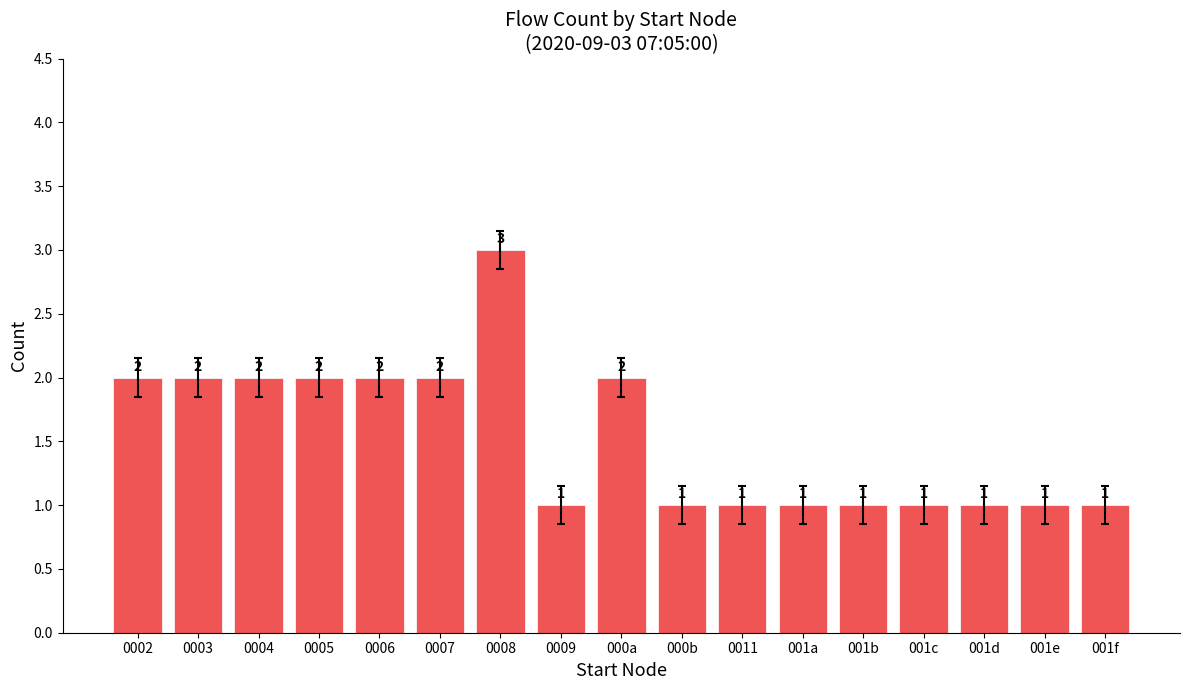

Reading left to right, list all the values displayed in this chart.

0002=2	0003=2	0004=2	0005=2	0006=2	0007=2	0008=3	0009=1	000a=2	000b=1	0011=1	001a=1	001b=1	001c=1	001d=1	001e=1	001f=1